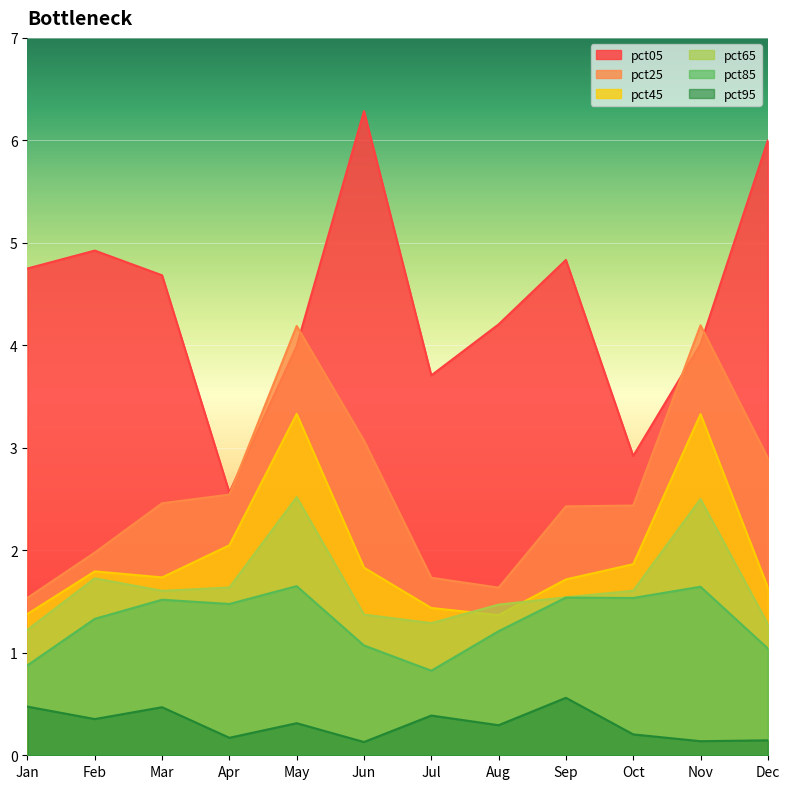

What is the value of the pct25 point at the 5th from the left?

4.2